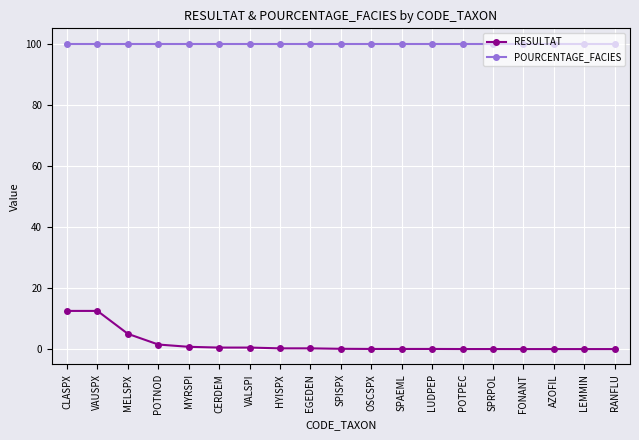

Is it true that POURCENTAGE_FACIES equals 134.8 at FONANT?

False